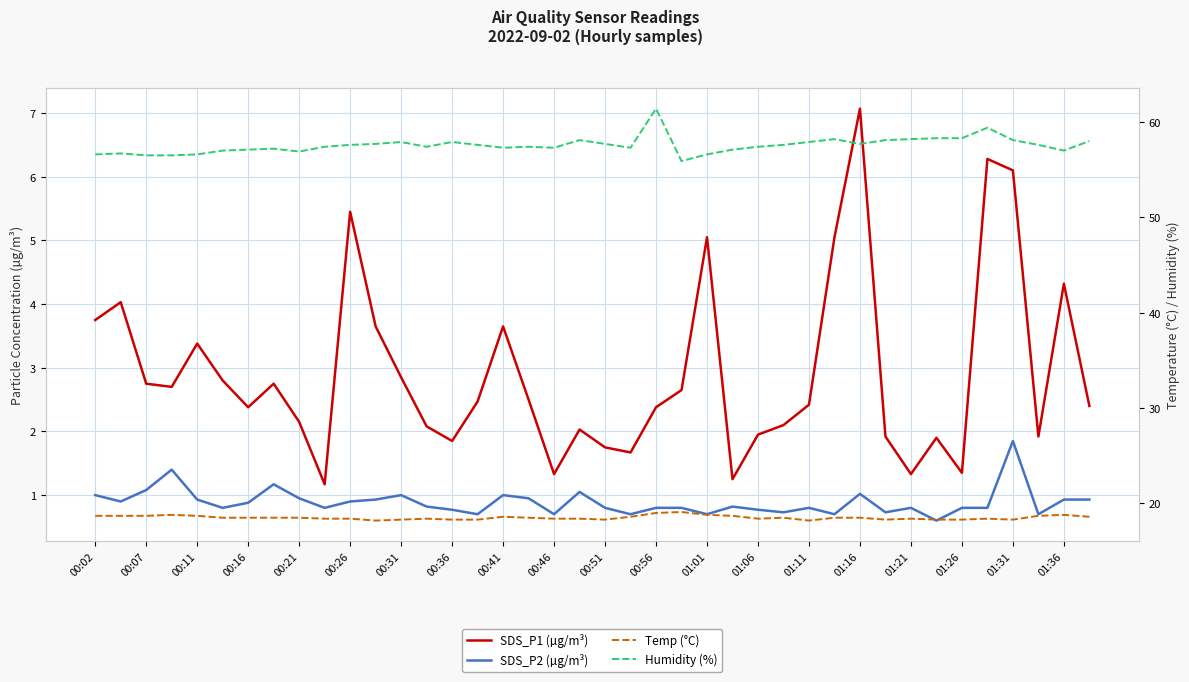

At how many categories does at least one series exceed 28?

40